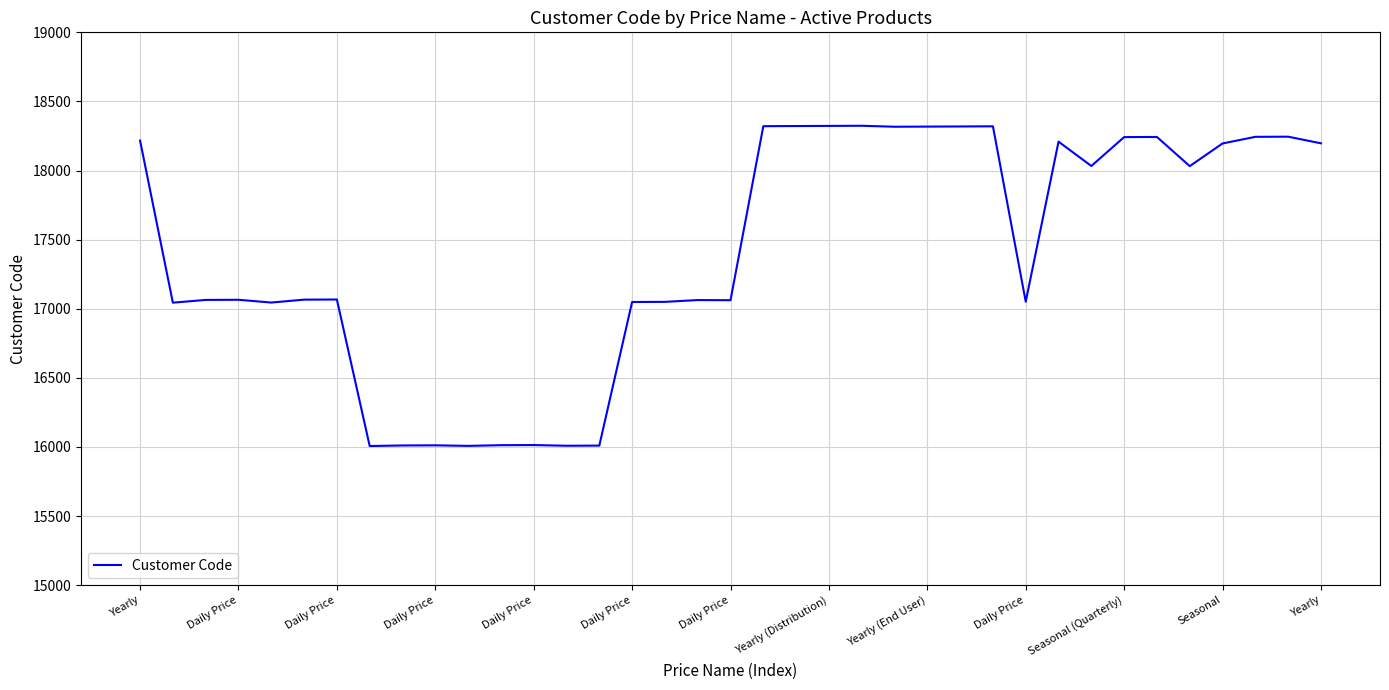

What is the difference between the maximum and minimum values?

2317